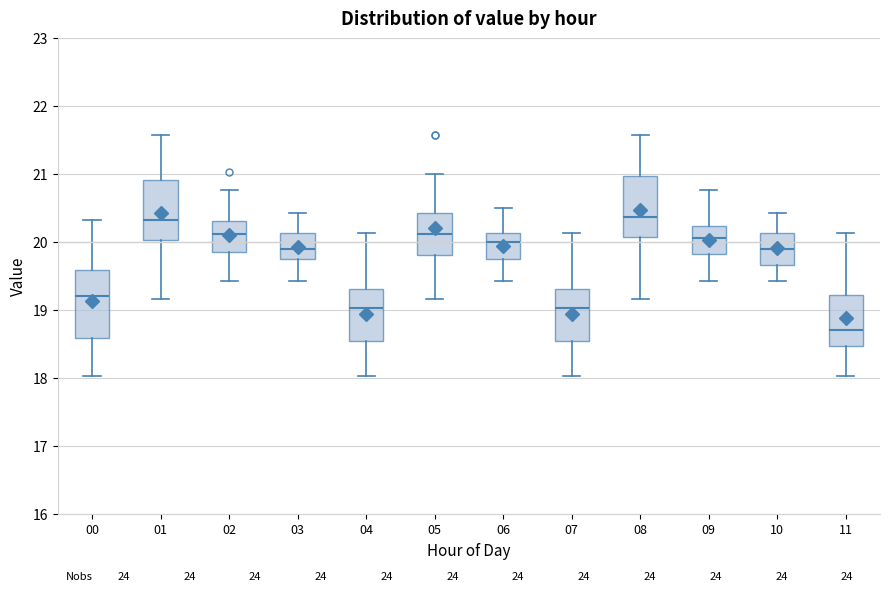

Reading left to right, transcribe this box plot: for each box, give where its median line is, the range the box spans, and where its two whiskers end, as read against the y-axis. The values are not printed on the chart, so give them approximately, as read against the axis.

00: median 19.2, box 18.6 to 19.6, whiskers 18.0 to 20.3
01: median 20.3, box 20.0 to 20.9, whiskers 19.2 to 21.6
02: median 20.1, box 19.9 to 20.3, whiskers 19.4 to 20.8
03: median 19.9, box 19.7 to 20.1, whiskers 19.4 to 20.4
04: median 19.0, box 18.5 to 19.3, whiskers 18.0 to 20.1
05: median 20.1, box 19.8 to 20.4, whiskers 19.2 to 21.0
06: median 20.0, box 19.7 to 20.1, whiskers 19.4 to 20.5
07: median 19.0, box 18.5 to 19.3, whiskers 18.0 to 20.1
08: median 20.4, box 20.1 to 21.0, whiskers 19.2 to 21.6
09: median 20.1, box 19.8 to 20.2, whiskers 19.4 to 20.8
10: median 19.9, box 19.7 to 20.1, whiskers 19.4 to 20.4
11: median 18.7, box 18.5 to 19.2, whiskers 18.0 to 20.1